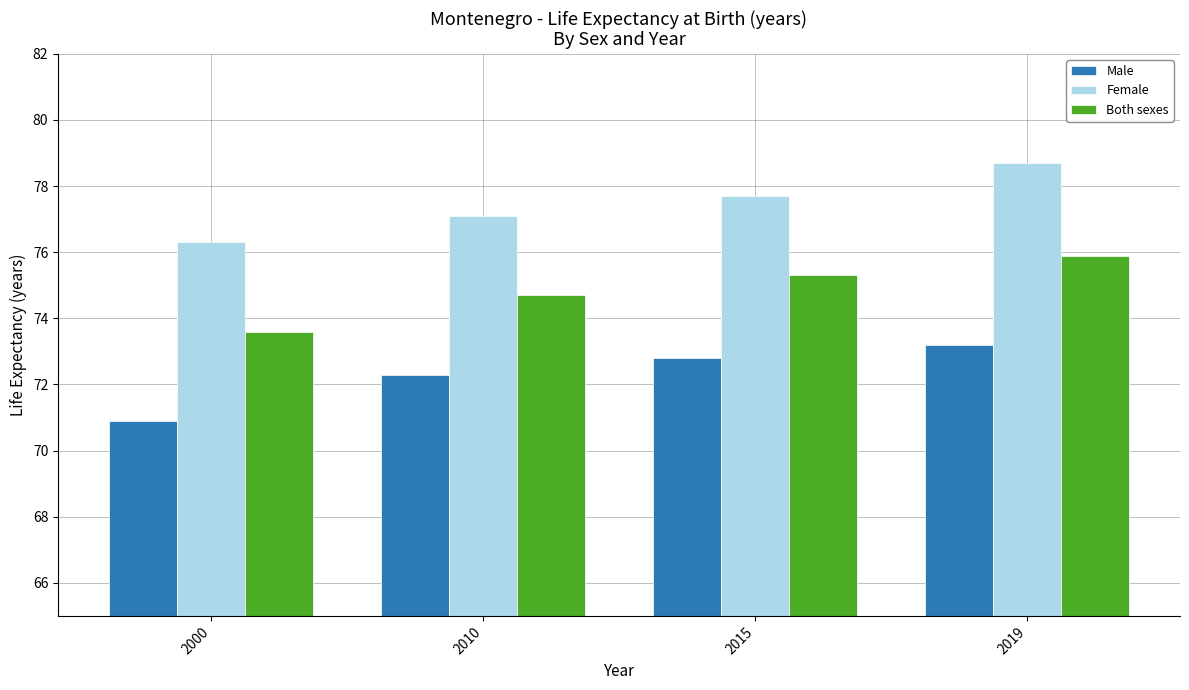

What is the difference between the maximum and minimum values in the Male series?

2.3